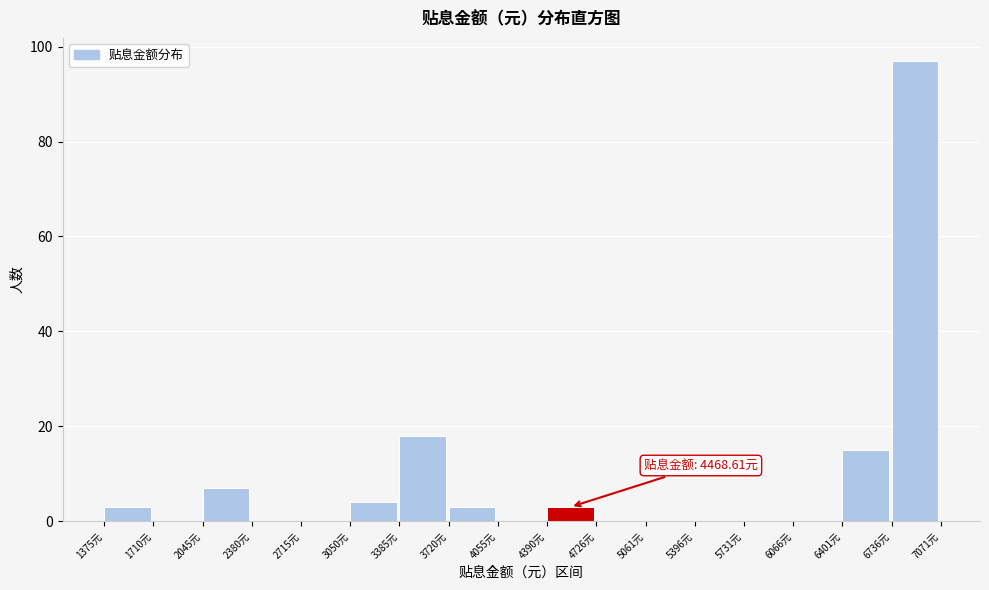

Which range on the x-axis has the tallest bar?

6750 to 7050